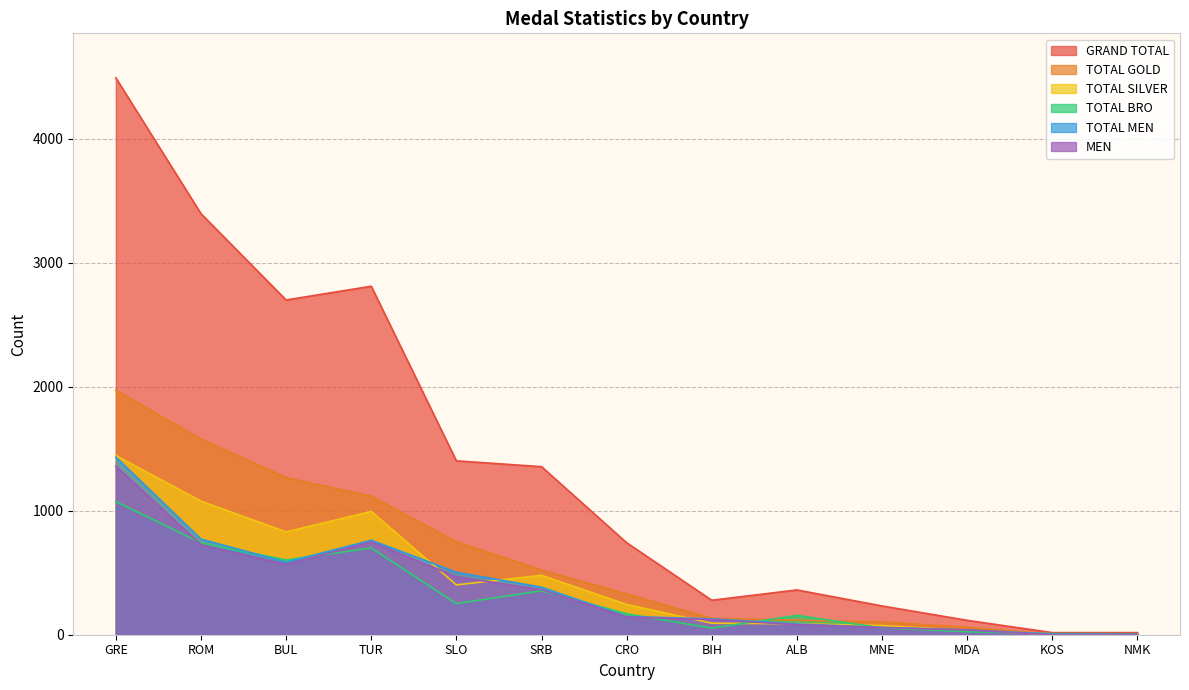

What value does the TOTAL SILVER series have at ROM?

1077